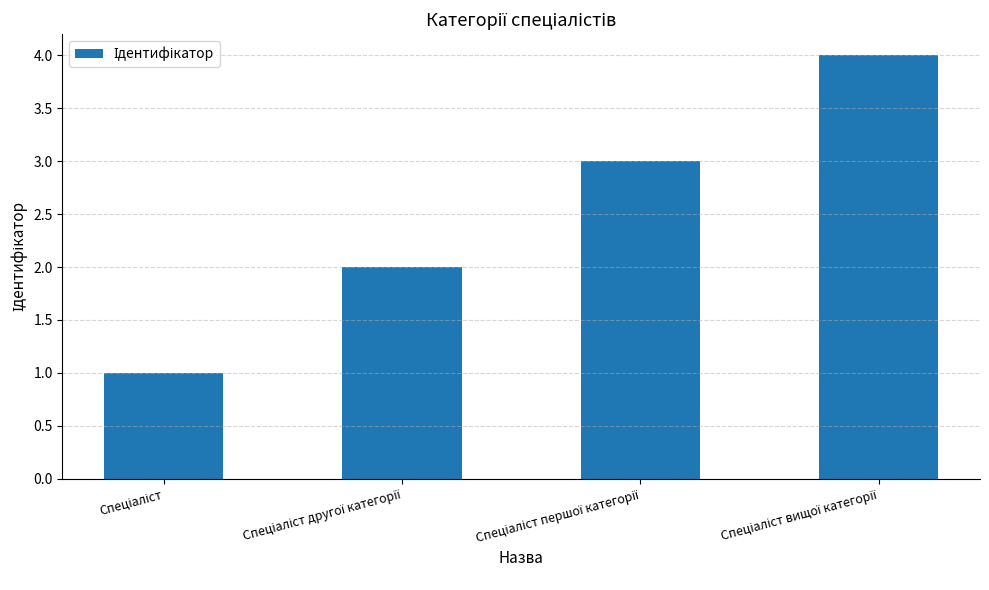

What is the greatest value displayed?

4